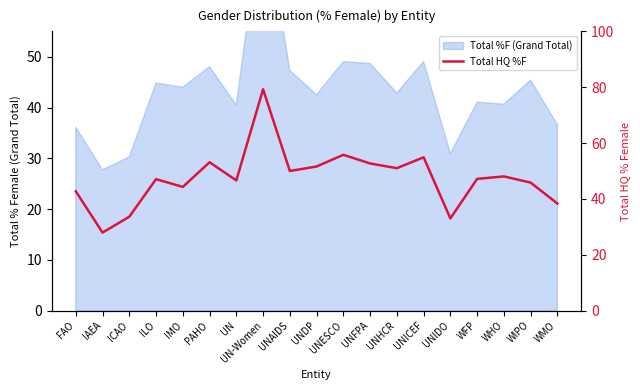

Reading right to left, what are all the values shown in this chart?

WMO=38.4	WIPO=45.8	WHO=48.1	WFP=47.2	UNIDO=33.0	UNICEF=54.9	UNHCR=51.0	UNFPA=52.7	UNESCO=55.8	UNDP=51.6	UNAIDS=50.0	UN-Women=79.3	UN=46.6	PAHO=53.1	IMO=44.3	ILO=47.1	ICAO=33.6	IAEA=27.9	FAO=42.7